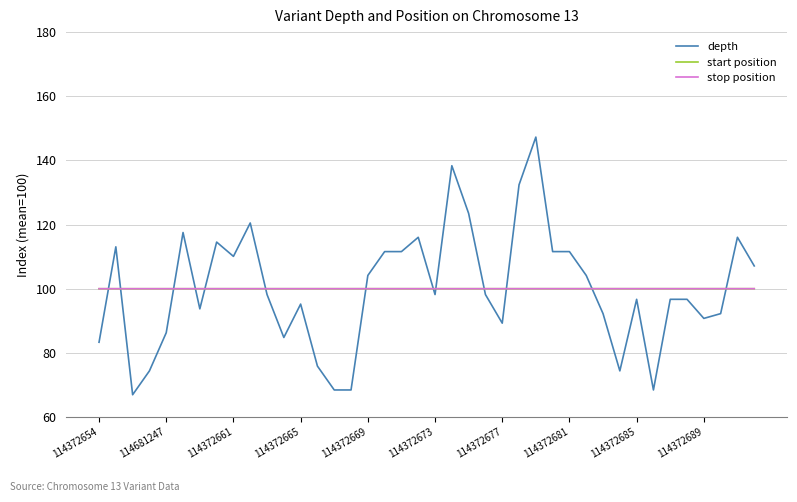

Which series has the largest range (max minus min)?

depth